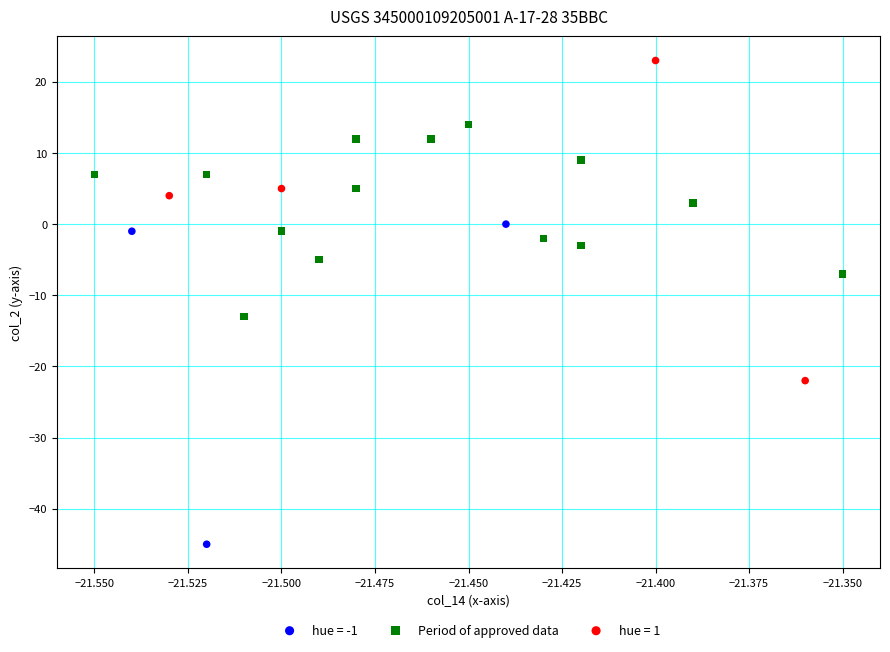

Which series contains the highest Y value?

hue = 1